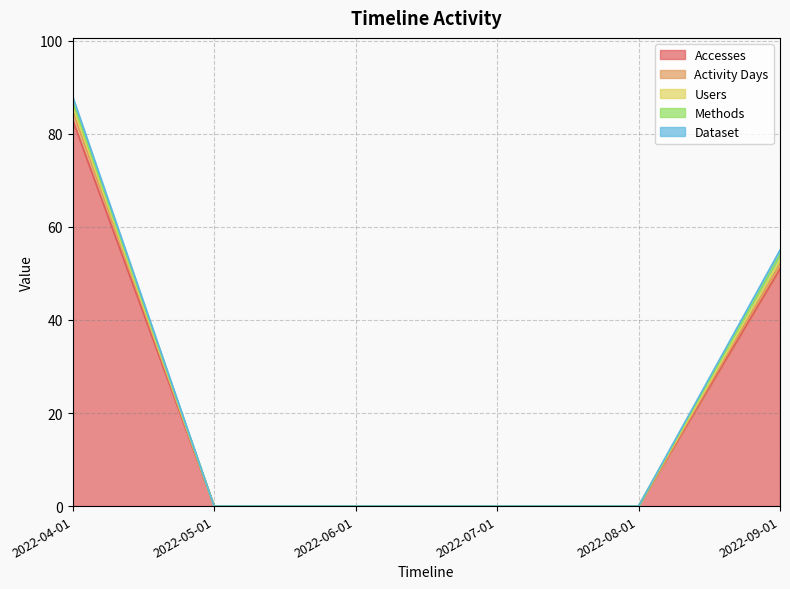

What position from the right is 2022-06-01?

4